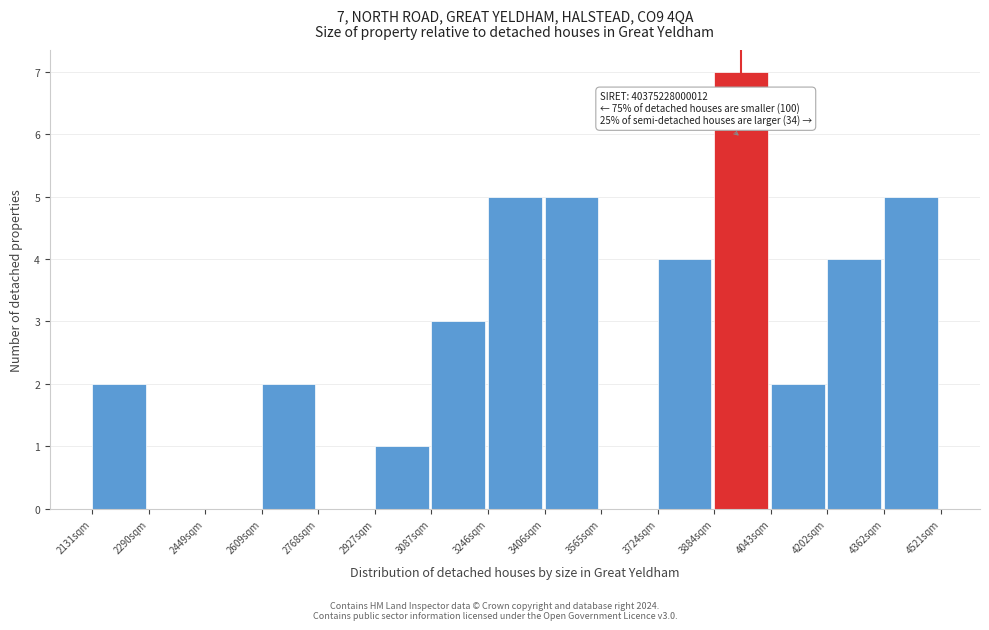

Reading right to left, list all the values displayed in this chart.

4362sqm=5	4202sqm=4	4043sqm=2	3884sqm=7	3724sqm=4	3565sqm=0	3406sqm=5	3246sqm=5	3087sqm=3	2927sqm=1	2768sqm=0	2609sqm=2	2449sqm=0	2290sqm=0	2131sqm=2